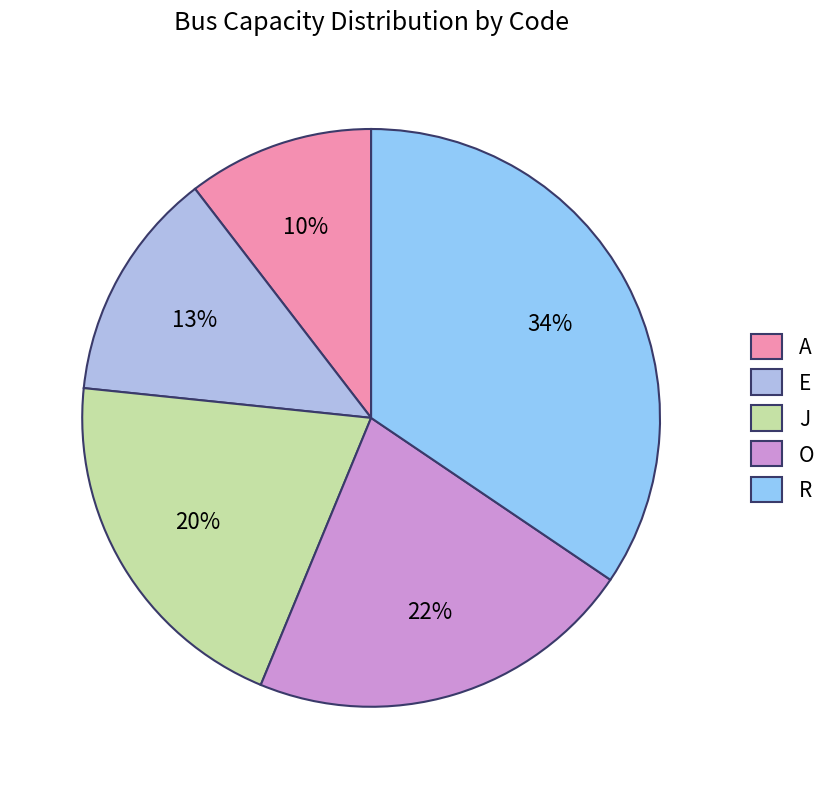

To the nearest percent, what is the difference between the largest and smallest slice percentages?

24%